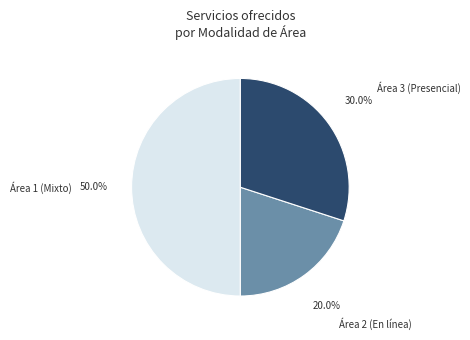

Do Área 1 (Mixto) and Área 2 (En línea) together represent more than half of the pie?

Yes